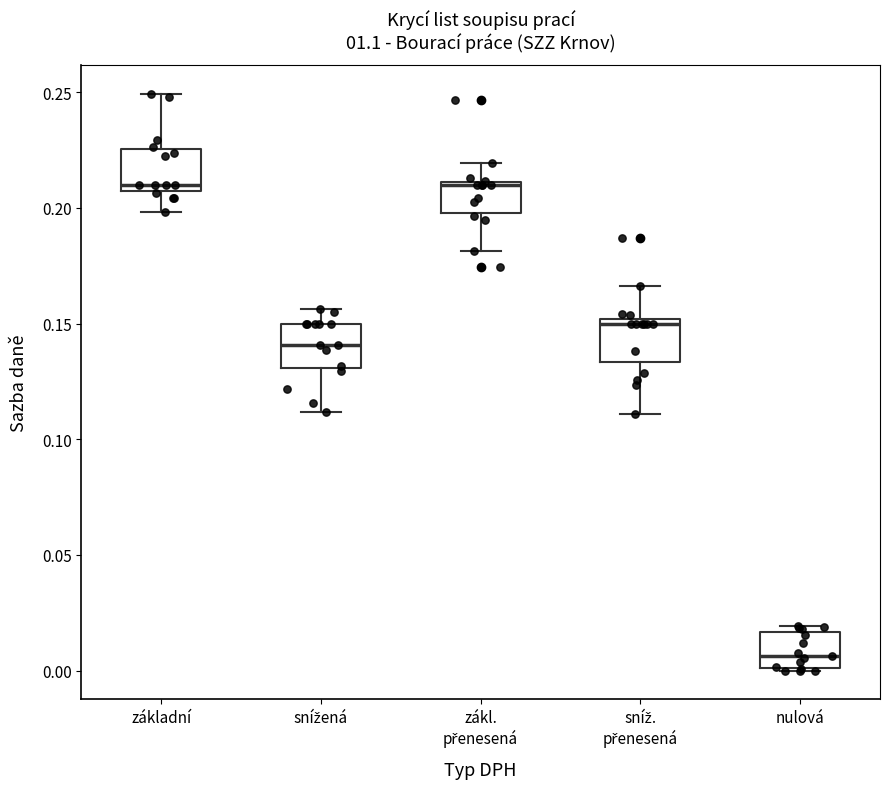

Where does the upper whisker of the box for sníž. přenesená end on the y-axis? The values are not printed on the chart, so give them approximately, as read against the axis.

0.165